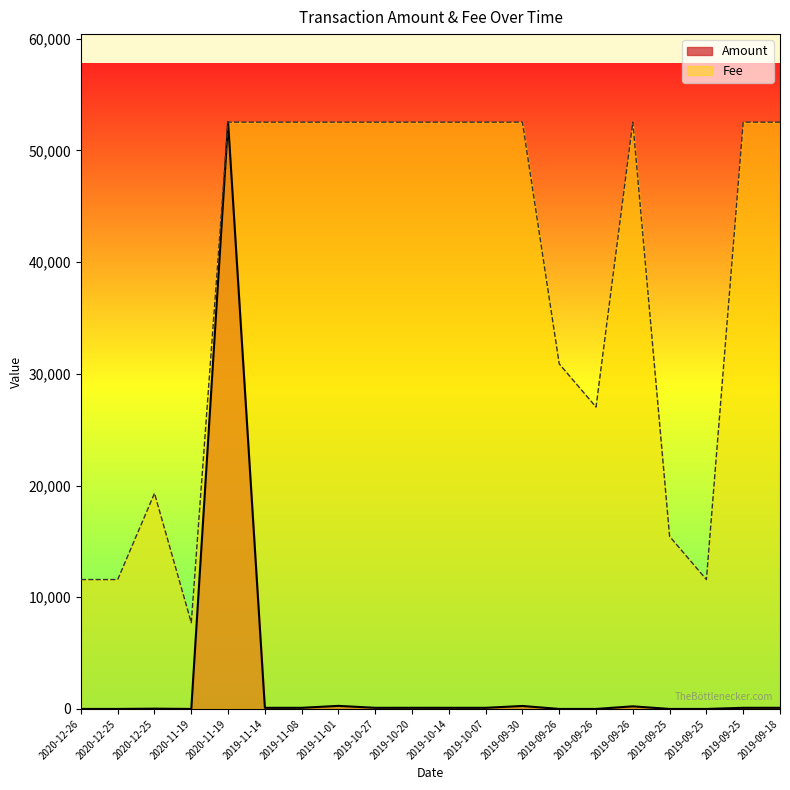

What is the minimum value for Fee?

7721.3